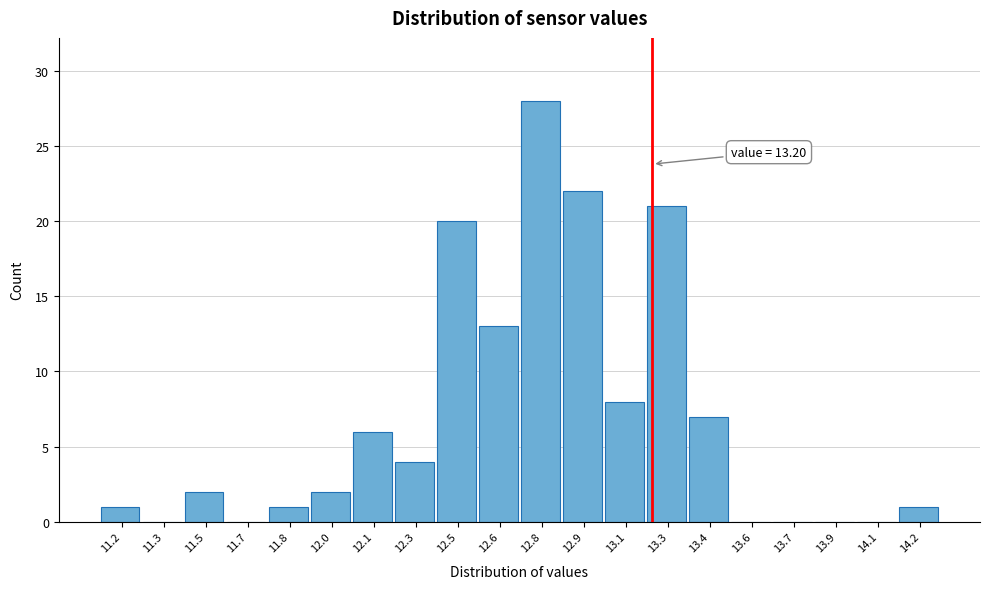

Reading left to right, extract all data points from this chart.

11.2=1	11.3=0	11.5=2	11.7=0	11.8=1	12.0=2	12.1=6	12.3=4	12.5=20	12.6=13	12.8=28	12.9=22	13.1=8	13.3=21	13.4=7	13.6=0	13.7=0	13.9=0	14.1=0	14.2=1